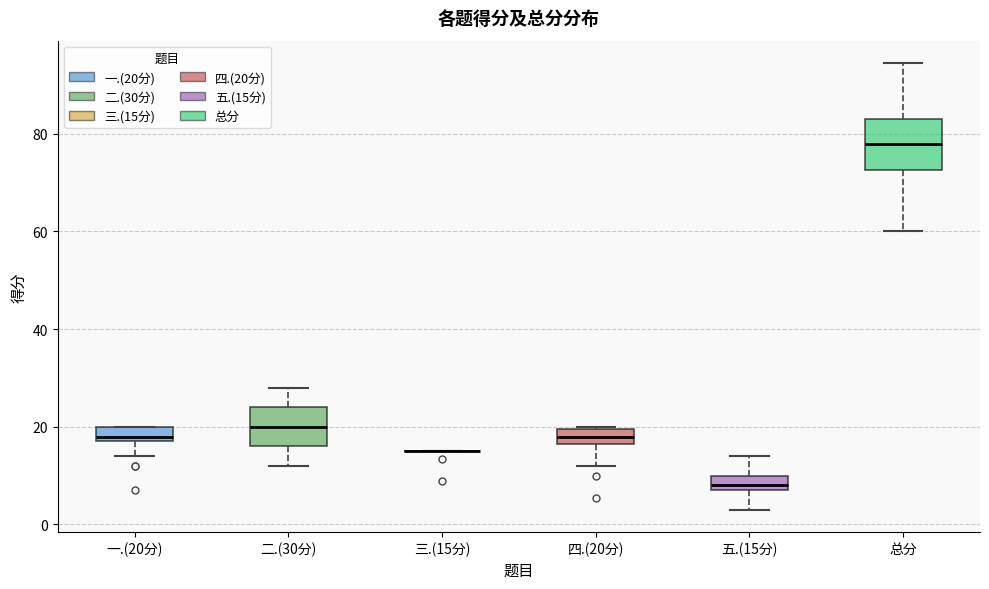

Reading left to right, transcribe this box plot: for each box, give where its median line is, the range the box spans, and where its two whiskers end, as read against the y-axis. The values are not printed on the chart, so give them approximately, as read against the axis.

一.(20分): median 18 (just above the box's lower edge), box 18 to 20, whiskers 14 to 20
二.(30分): median 20, box 16 to 24, whiskers 12 to 28
三.(15分): box collapsed to a line at 16, whiskers 16 to 16
四.(20分): median 18, box 16 to 20, whiskers 12 to 20
五.(15分): median 8 (just above the box's lower edge), box 8 to 10, whiskers 4 to 14
总分: median 78, box 72 to 84, whiskers 60 to 94